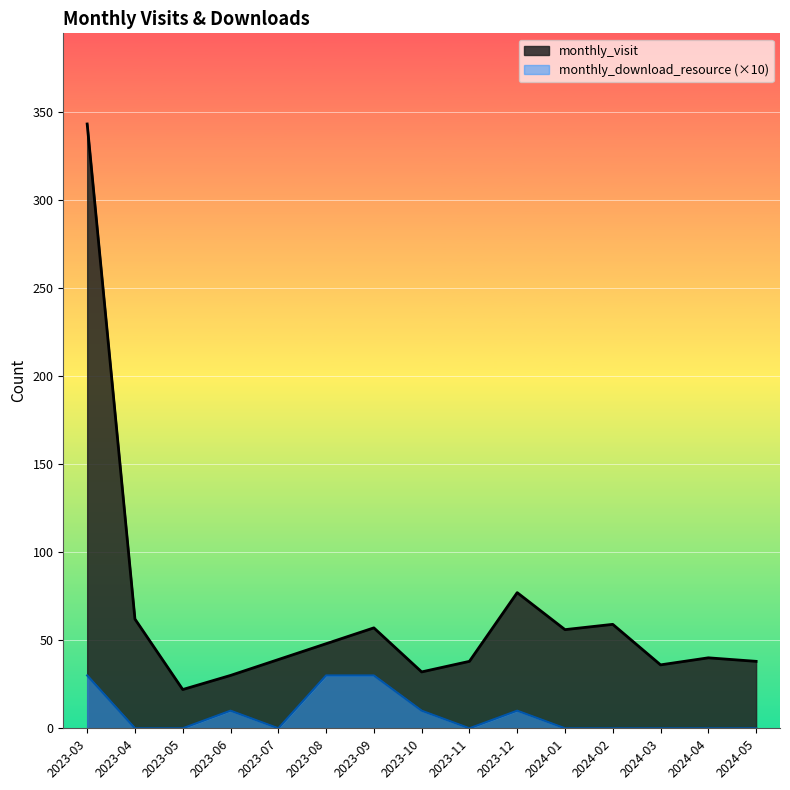

How many lines are shown in the chart?

2